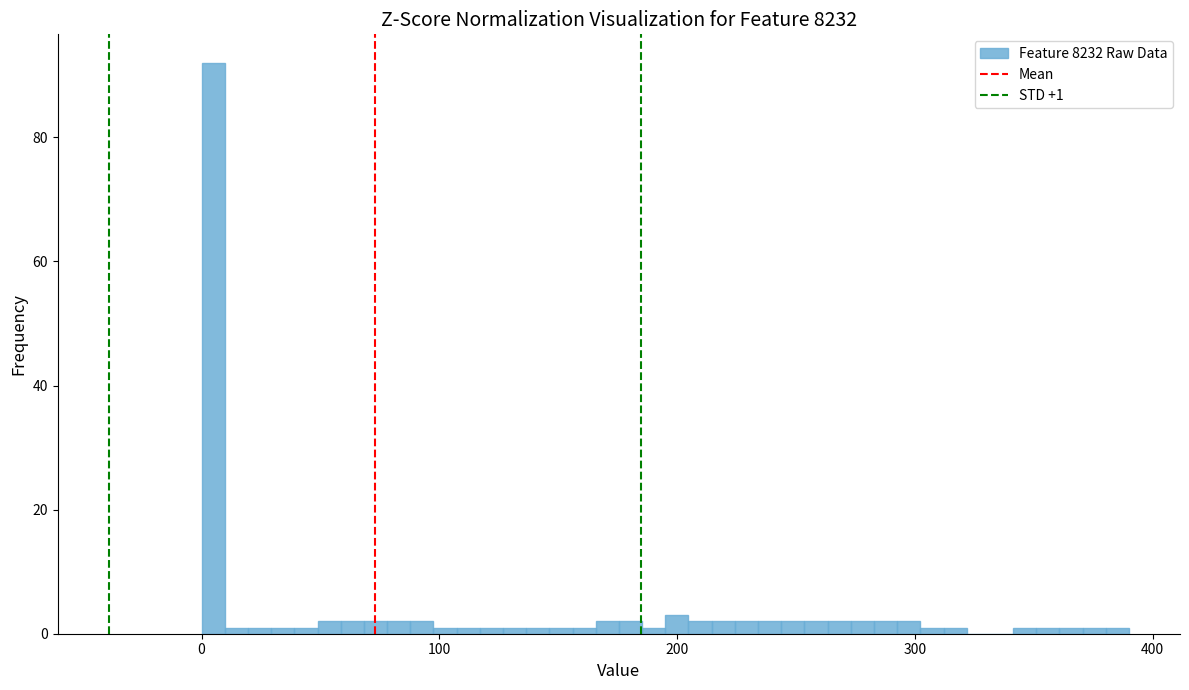

Read against the x-axis, roughly where is the centre of the tallest bar?

0